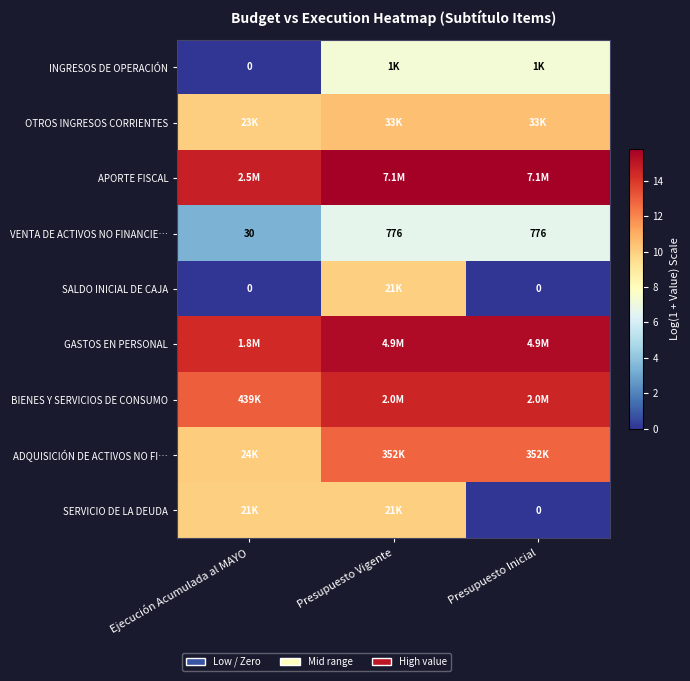

The value of APORTE FISCAL at Ejecución Acumulada al MAYO is 14.7. True or false?

True